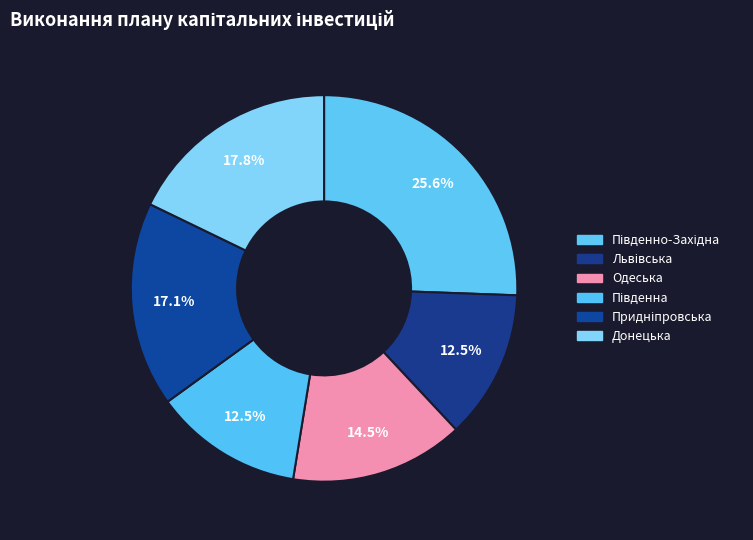

The Донецька slice represents 18% of the pie. True or false?

True